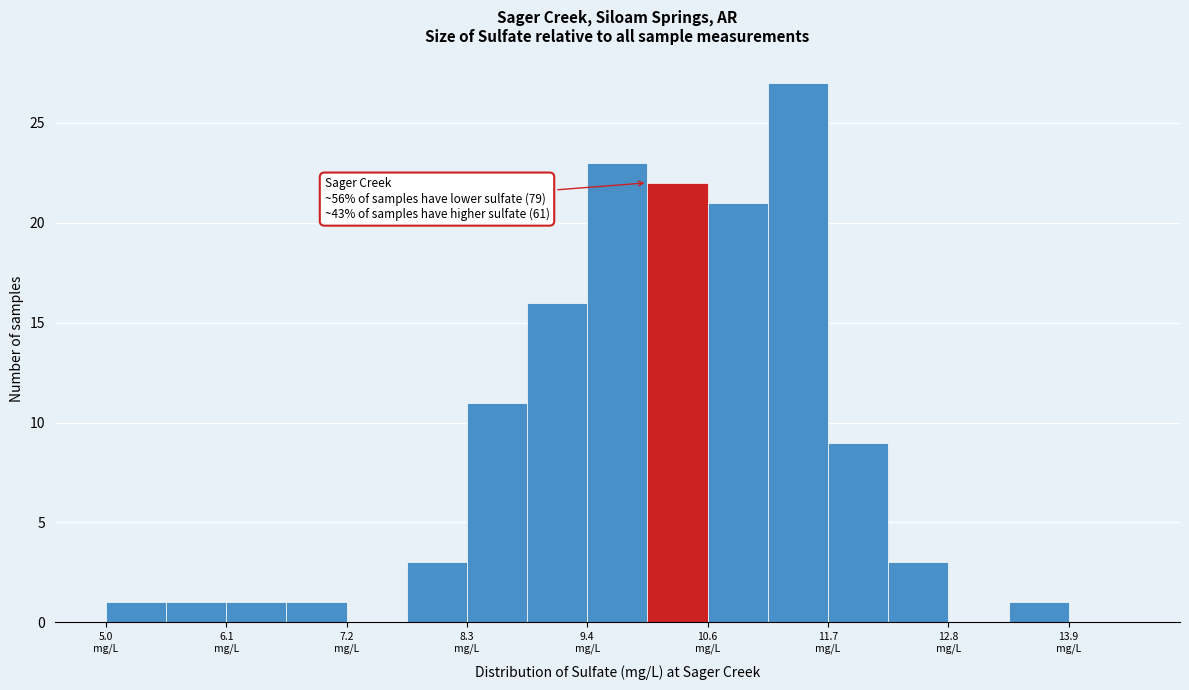

Read against the x-axis, roughly where is the centre of the tallest bar?

11.4